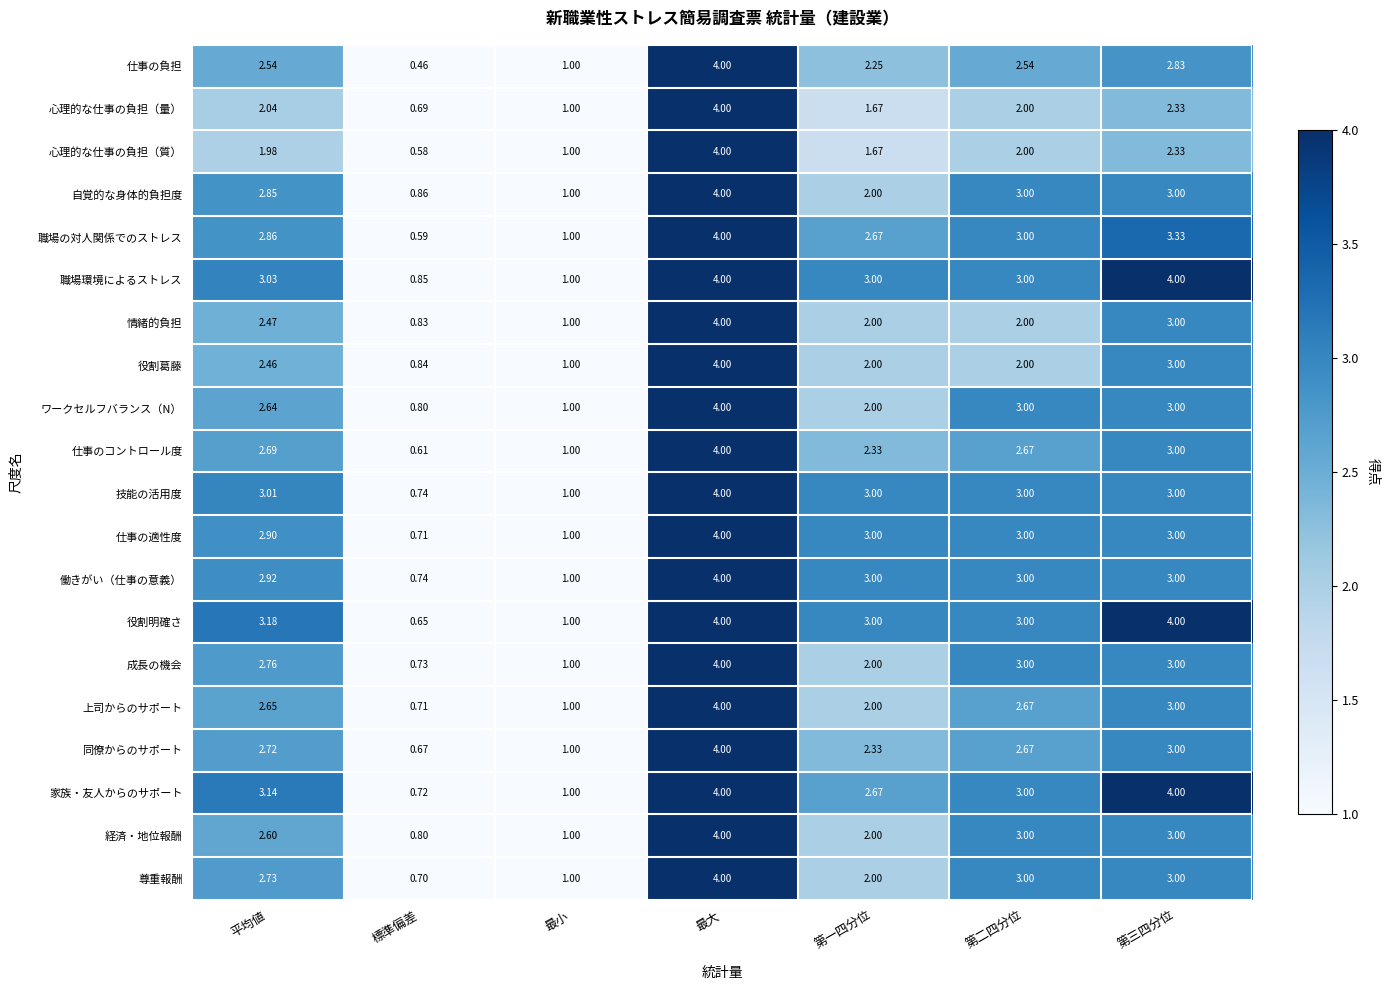

Which series has the largest range (max minus min)?

仕事の負担